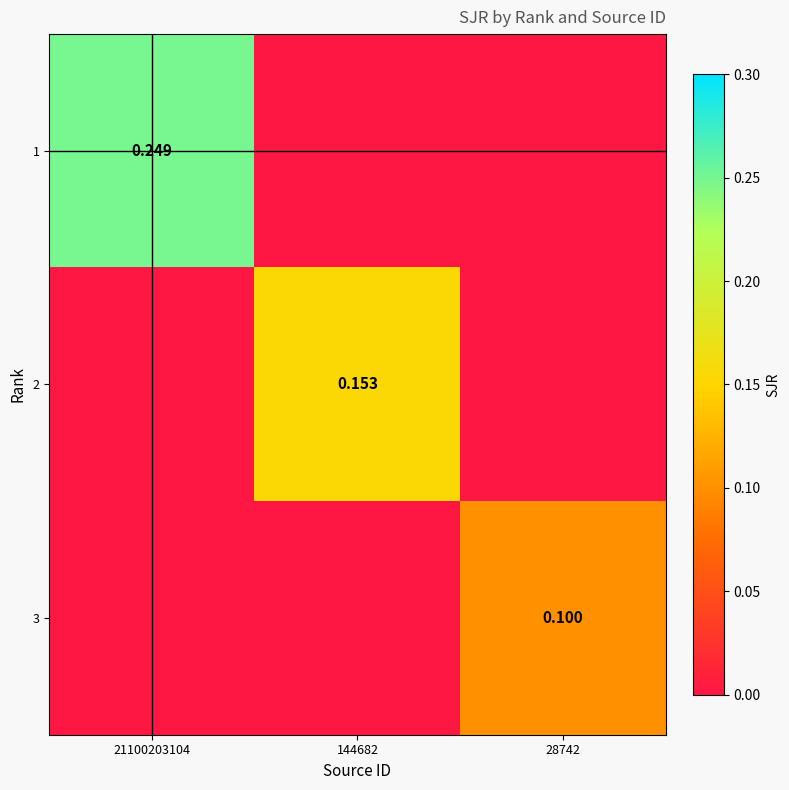

Is the value of 2 at 144682 greater than the value of 3 at 28742?

Yes